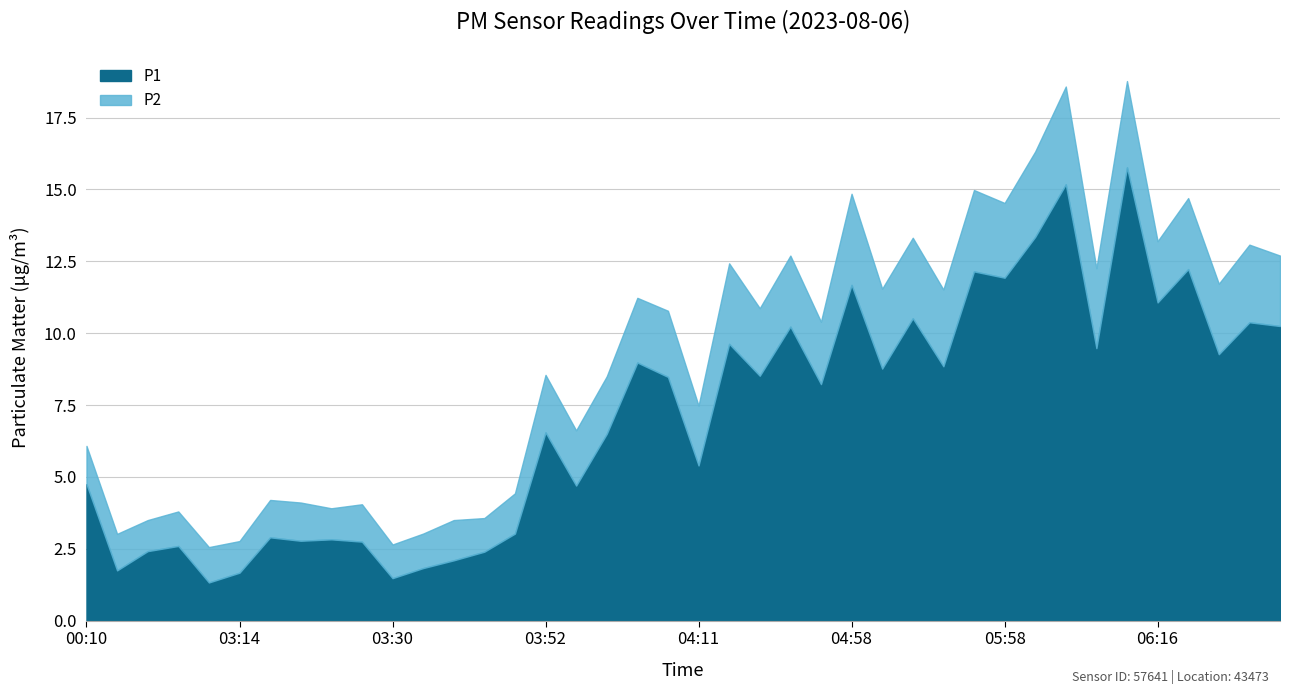

Does the chart have visible grid lines?

Yes